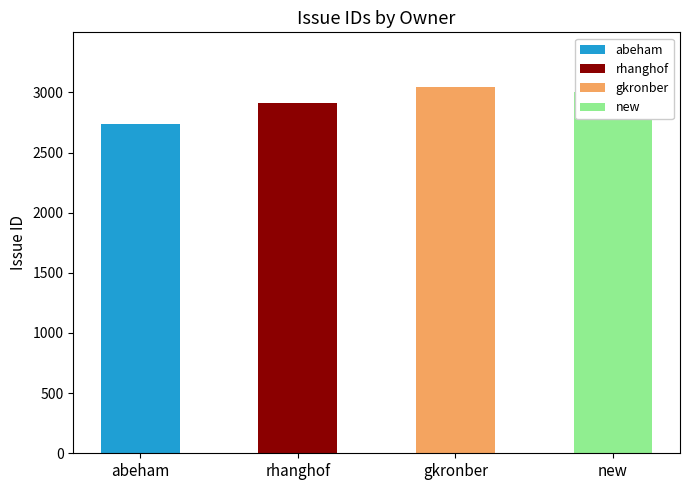

Reading left to right, transcribe all the data shown in this chart.

2738	2913	3043	3007